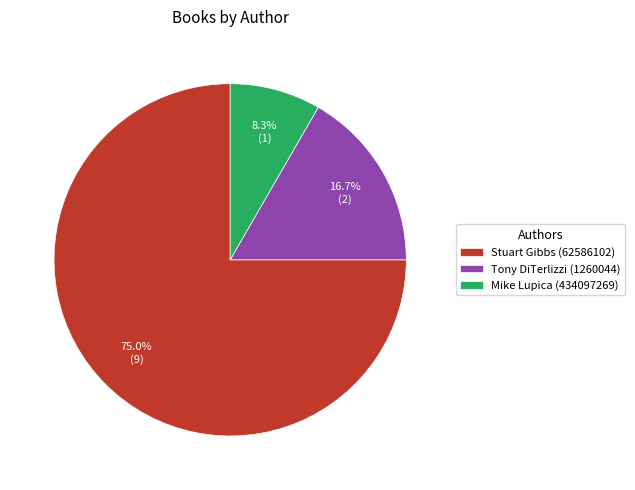

How many segments does this pie chart have?

3